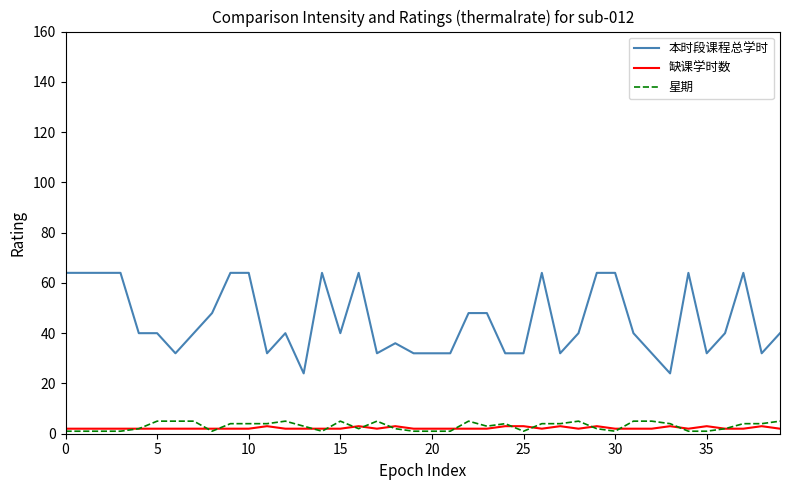

Which series has the largest total across all categories?

本时段课程总学时